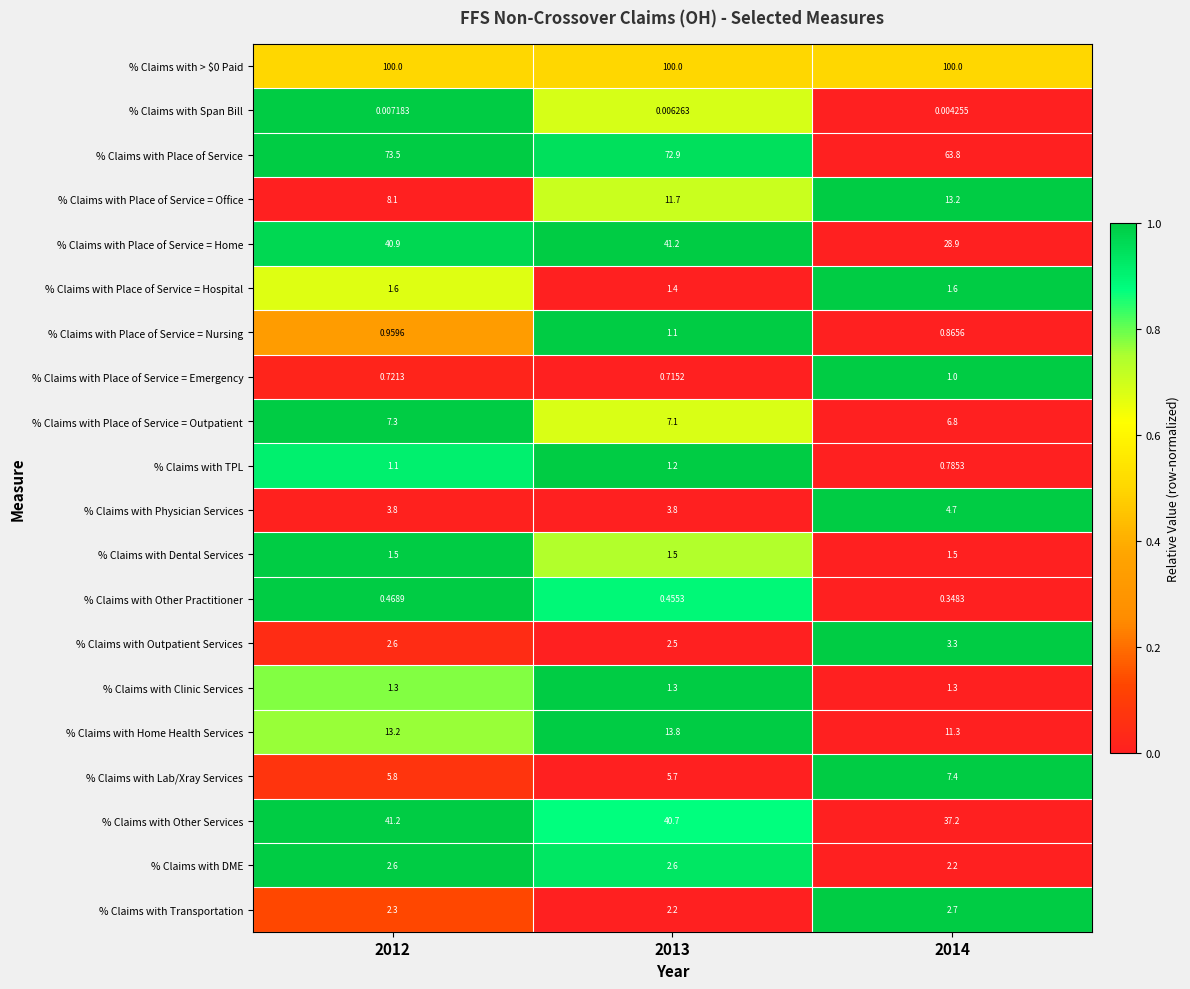

At how many categories does at least one series exceed 0?

3